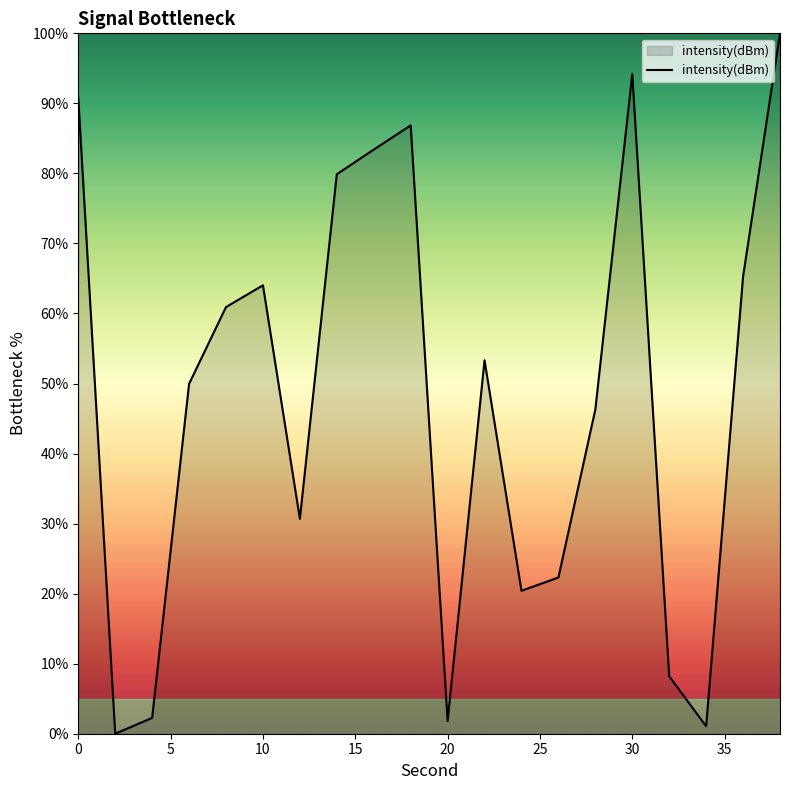

How many values are below 53?

10